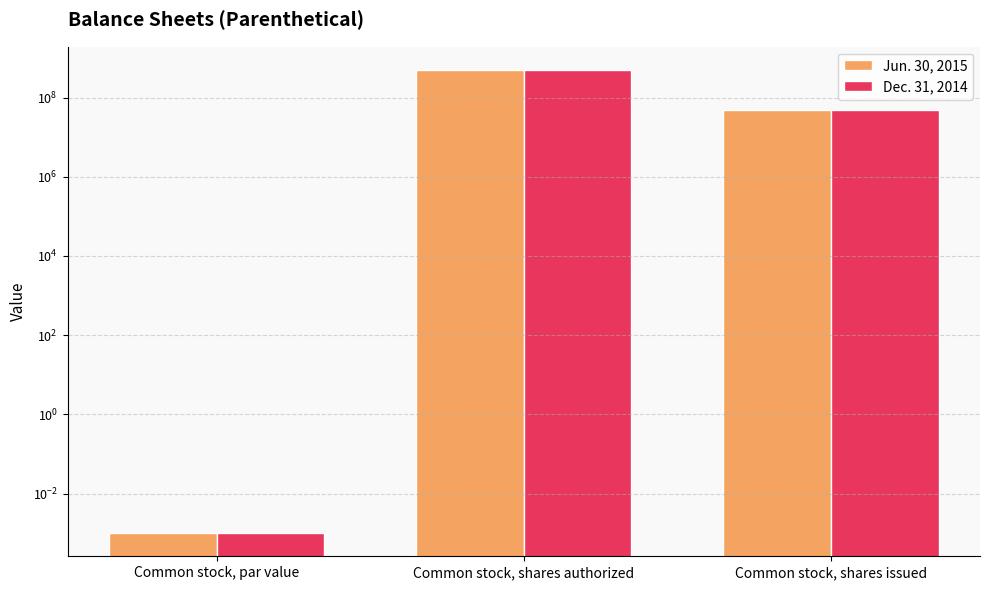

What are all the series names shown in the legend?

Jun. 30, 2015, Dec. 31, 2014